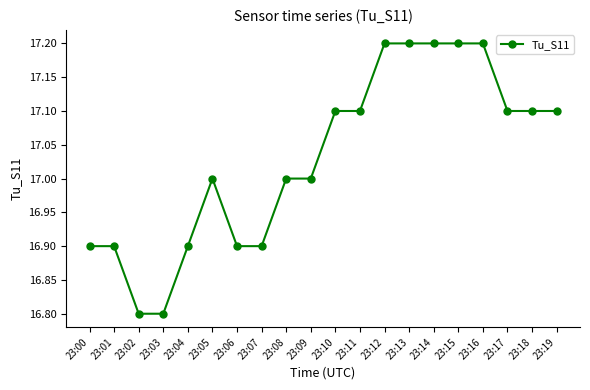

What is the difference between the values at 23:08 and 23:18?

0.1